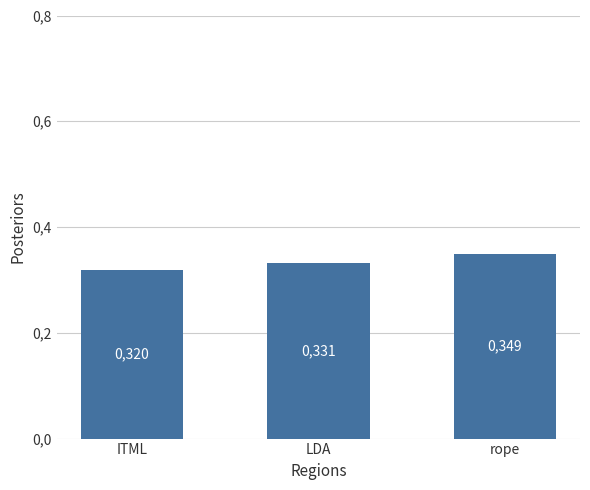

Reading left to right, transcribe all the data shown in this chart.

ITML=0.3	LDA=0.3	rope=0.3